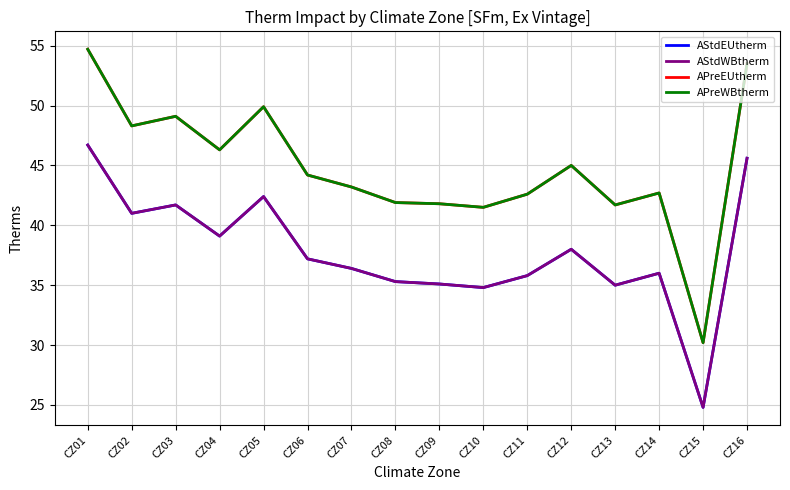

Reading right to left, what are all the values shown in this chart?

AStdEUtherm: CZ16=45.6	CZ15=24.8	CZ14=36.0	CZ13=35.0	CZ12=38.0	CZ11=35.8	CZ10=34.8	CZ09=35.1	CZ08=35.3	CZ07=36.4	CZ06=37.2	CZ05=42.4	CZ04=39.1	CZ03=41.7	CZ02=41.0	CZ01=46.7
AStdWBtherm: CZ16=45.6	CZ15=24.8	CZ14=36.0	CZ13=35.0	CZ12=38.0	CZ11=35.8	CZ10=34.8	CZ09=35.1	CZ08=35.3	CZ07=36.4	CZ06=37.2	CZ05=42.4	CZ04=39.1	CZ03=41.7	CZ02=41.0	CZ01=46.7
APreEUtherm: CZ16=53.5	CZ15=30.2	CZ14=42.7	CZ13=41.7	CZ12=45.0	CZ11=42.6	CZ10=41.5	CZ09=41.8	CZ08=41.9	CZ07=43.2	CZ06=44.2	CZ05=49.9	CZ04=46.3	CZ03=49.1	CZ02=48.3	CZ01=54.7
APreWBtherm: CZ16=53.5	CZ15=30.2	CZ14=42.7	CZ13=41.7	CZ12=45.0	CZ11=42.6	CZ10=41.5	CZ09=41.8	CZ08=41.9	CZ07=43.2	CZ06=44.2	CZ05=49.9	CZ04=46.3	CZ03=49.1	CZ02=48.3	CZ01=54.7